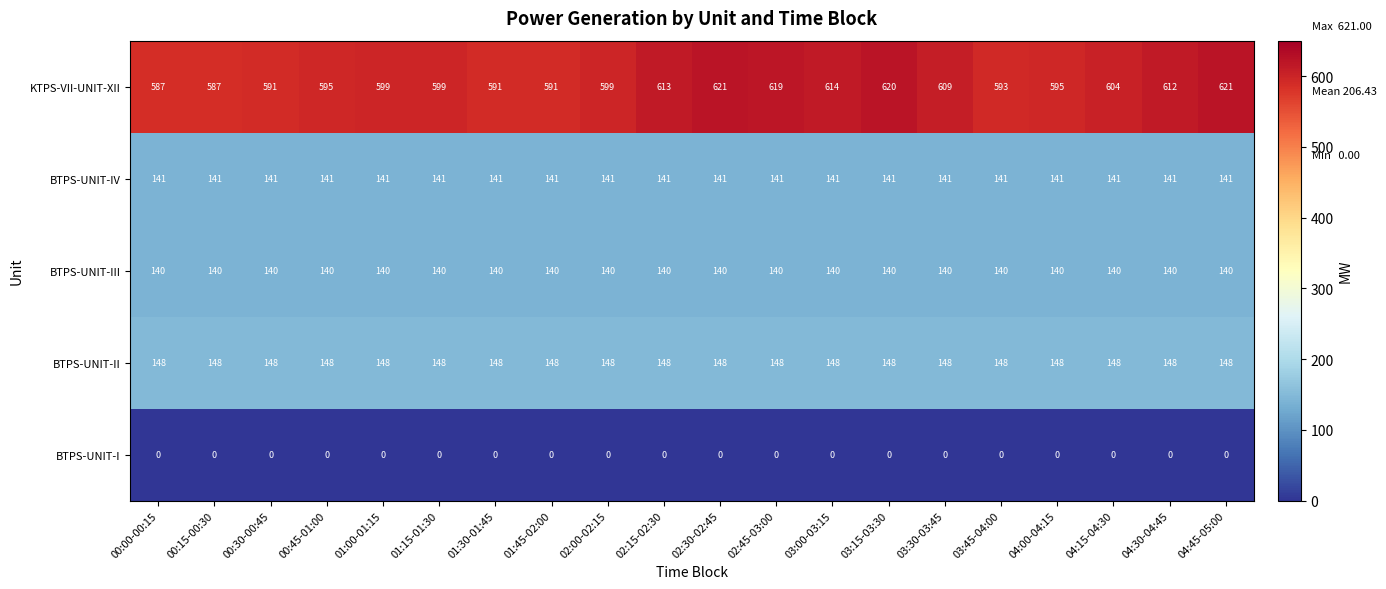

What is the sum of all BTPS-UNIT-IV values?

2820